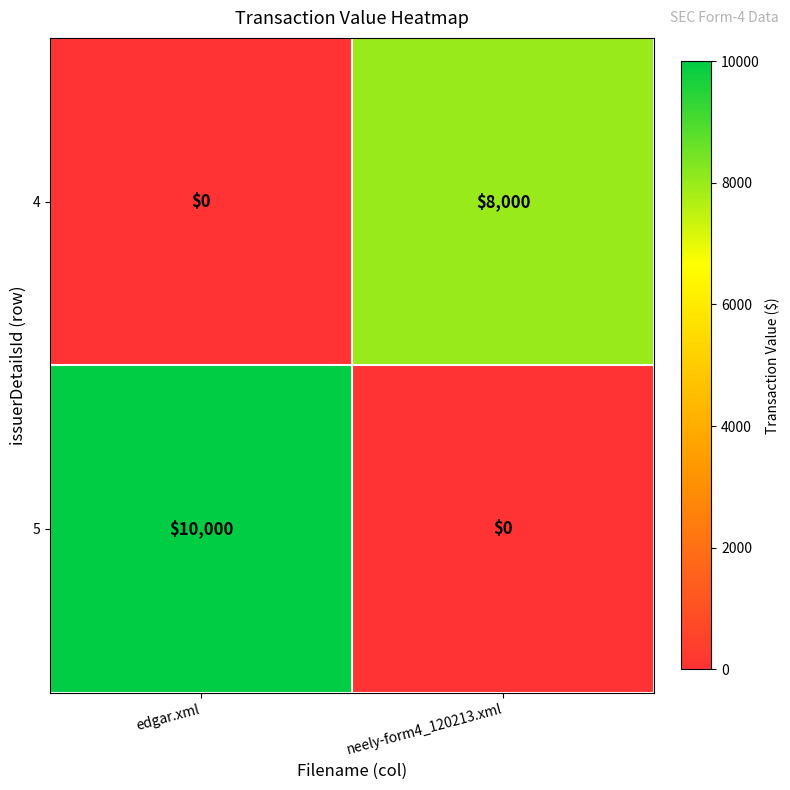

The 4 series shows -4136 at edgar.xml. True or false?

False